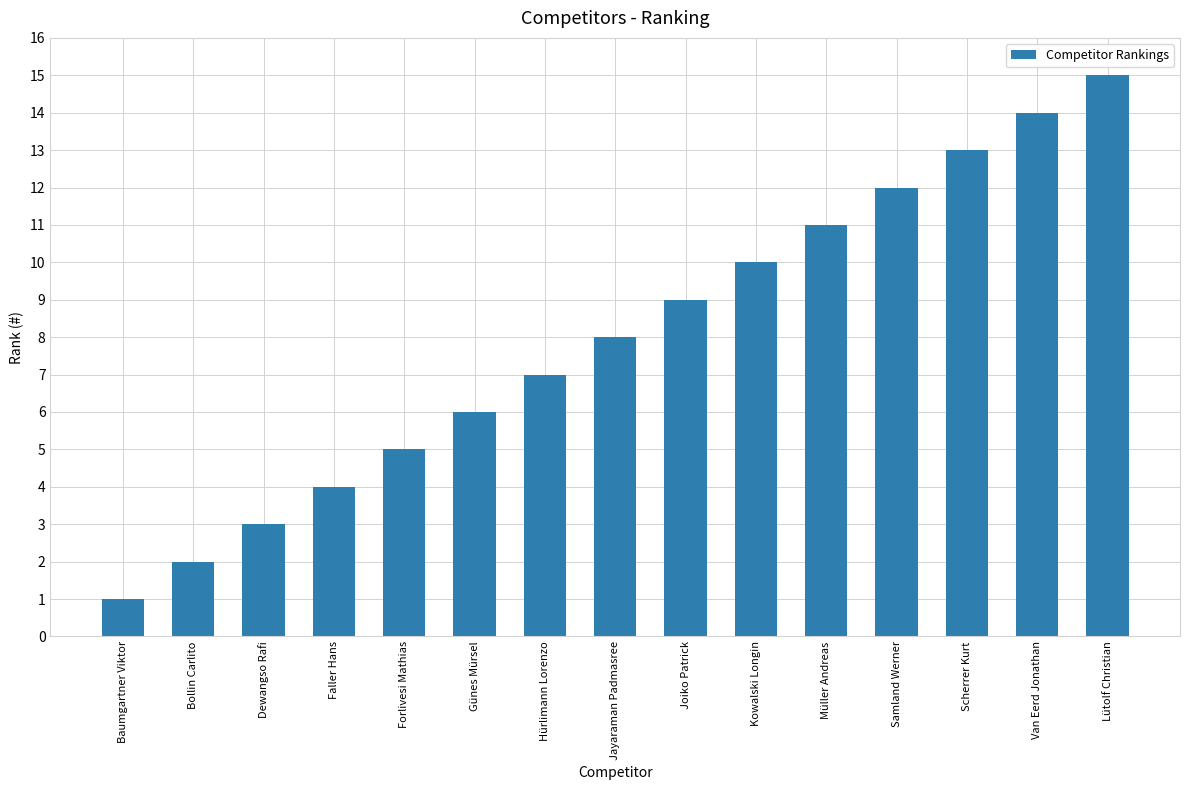

Reading left to right, what are all the values shown in this chart?

Baumgartner Viktor=1	Bollin Carlito=2	Dewangso Rafi=3	Faller Hans=4	Forlivesi Mathias=5	Günes Mürsel=6	Hürlimann Lorenzo=7	Jayaraman Padmasree=8	Joiko Patrick=9	Kowalski Longin=10	Müller Andreas=11	Samland Werner=12	Scherrer Kurt=13	Van Eerd Jonathan=14	Lütolf Christian=15